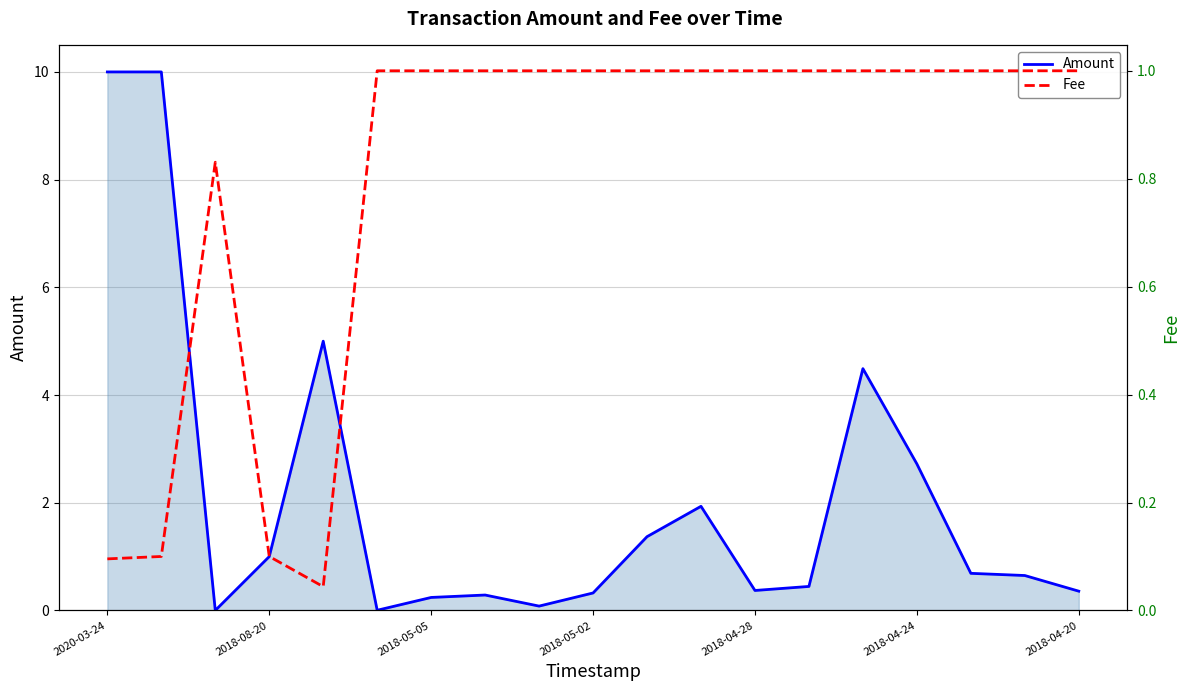

Which category has the highest value in the Amount series?

2020-03-24